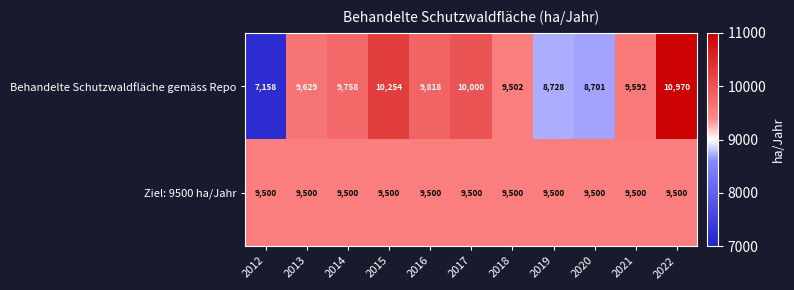

At how many categories does at least one series exceed 8566?

11